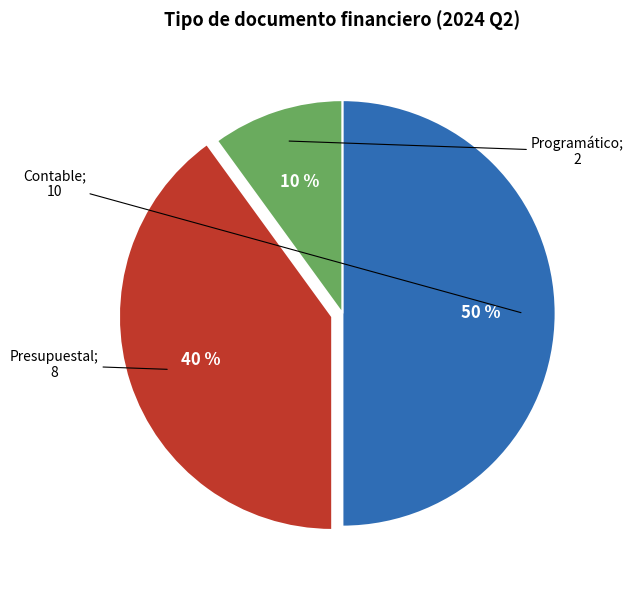

Count the number of slices in the pie.

3